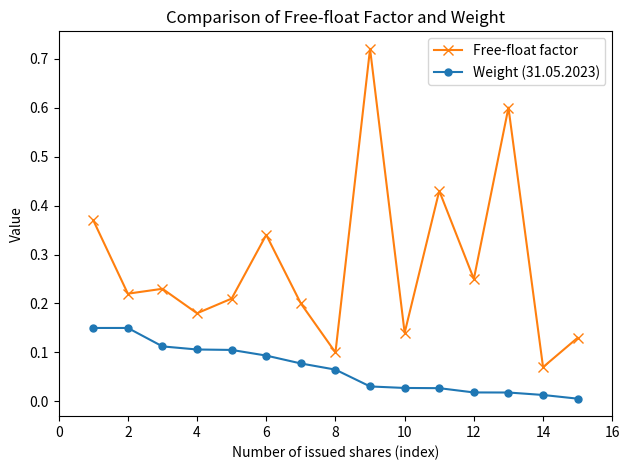

True or false: Weight (31.05.2023) and Free-float factor intersect in this chart.

False